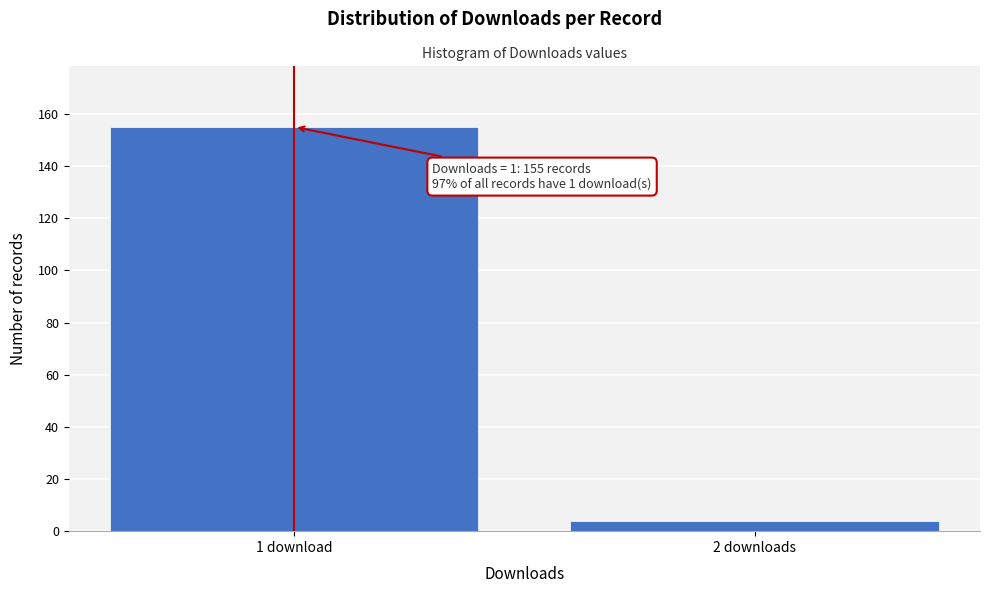

Reading left to right, extract all data points from this chart.

155	4